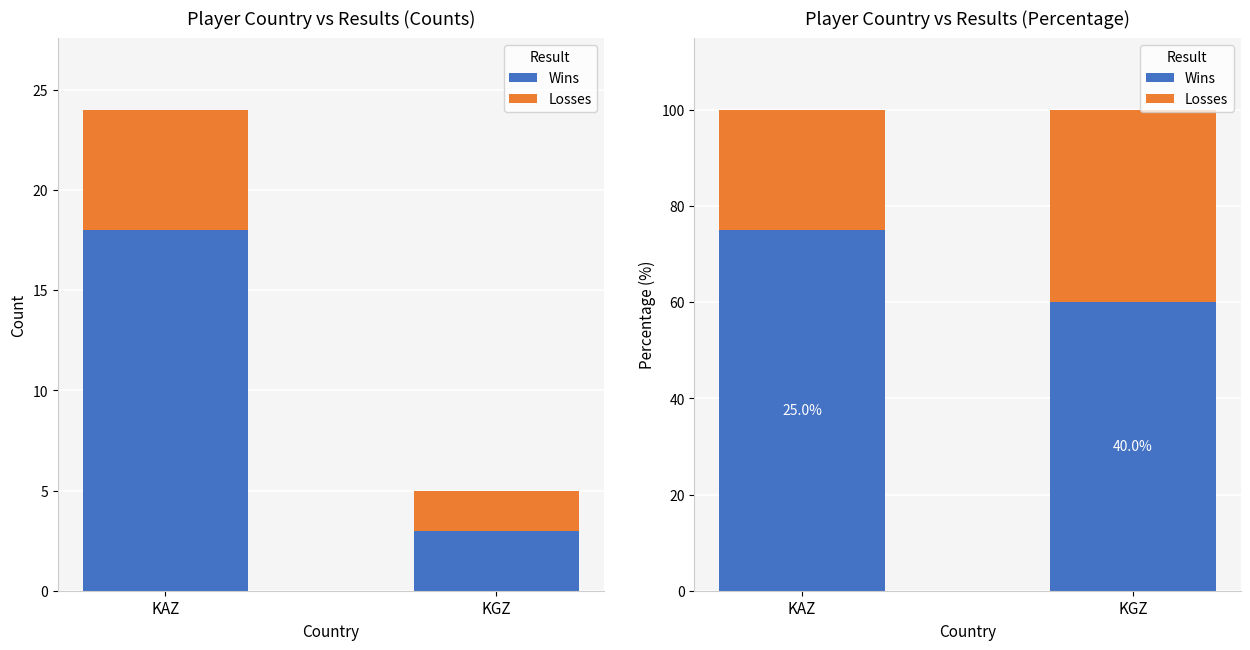

What is the spread (max minus min) of values at KAZ?

50